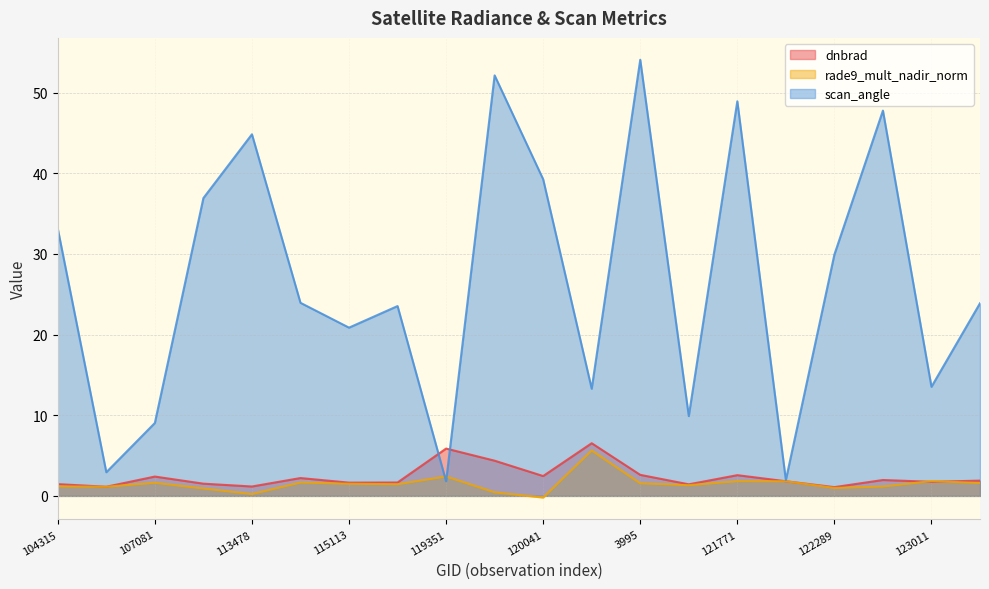

Is it true that rade9_mult_nadir_norm equals 1.2 at 104315?

True